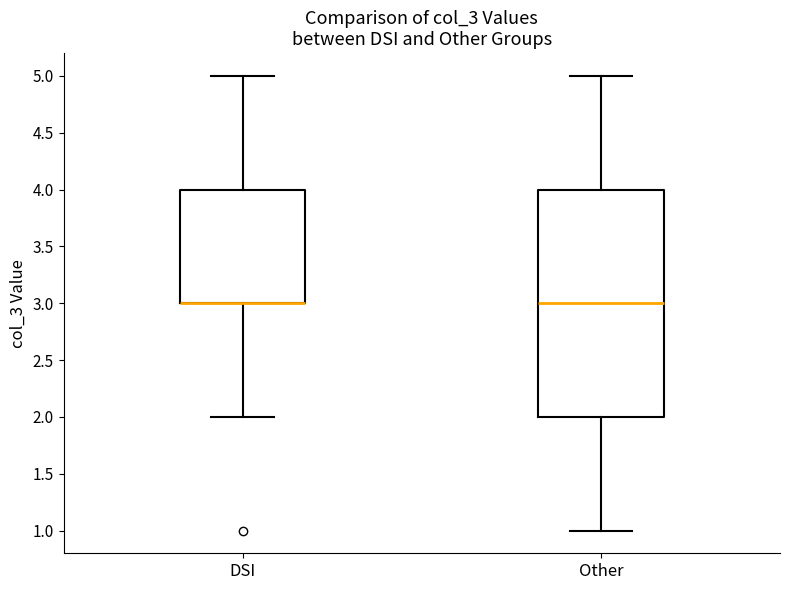

Where does the upper whisker of the box for Other end on the y-axis? The values are not printed on the chart, so give them approximately, as read against the axis.

5